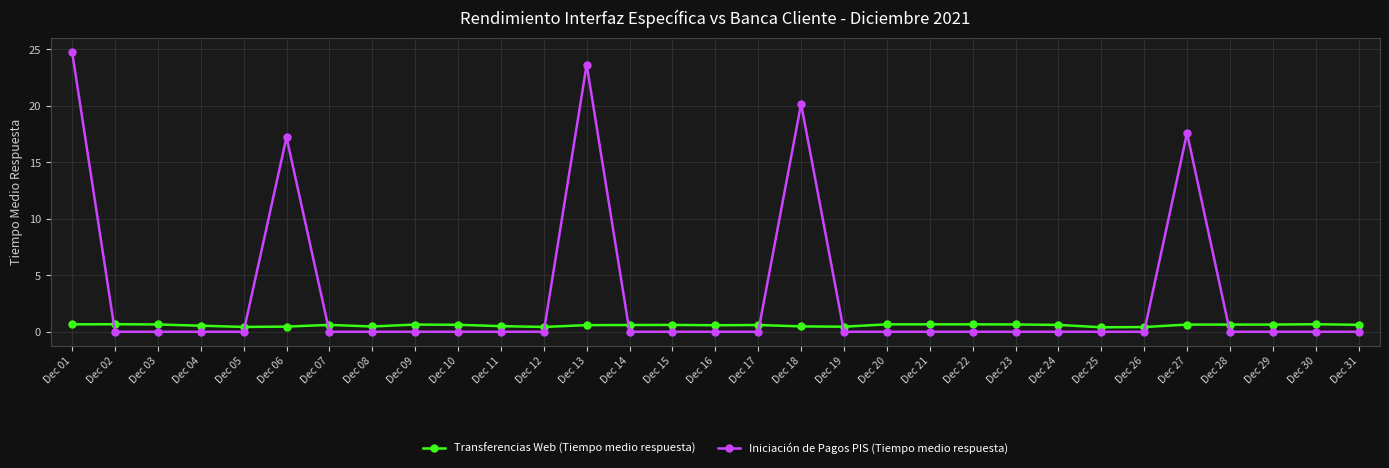

The value of Transferencias Web (Tiempo medio respuesta) at Dec 17 is 0.6. True or false?

True